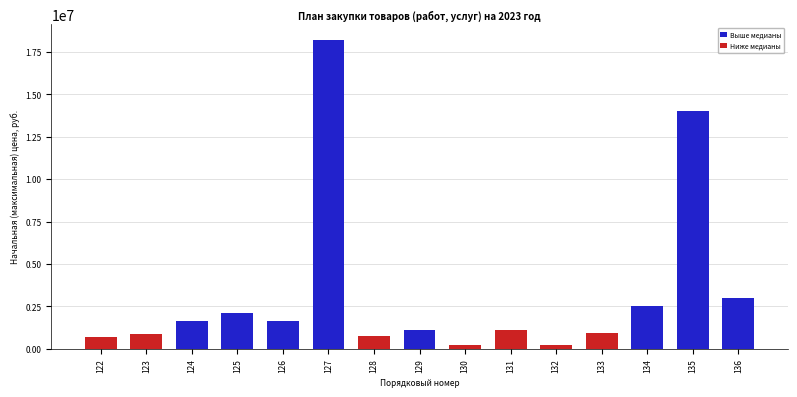

Where does the data first go above 1125000?

124